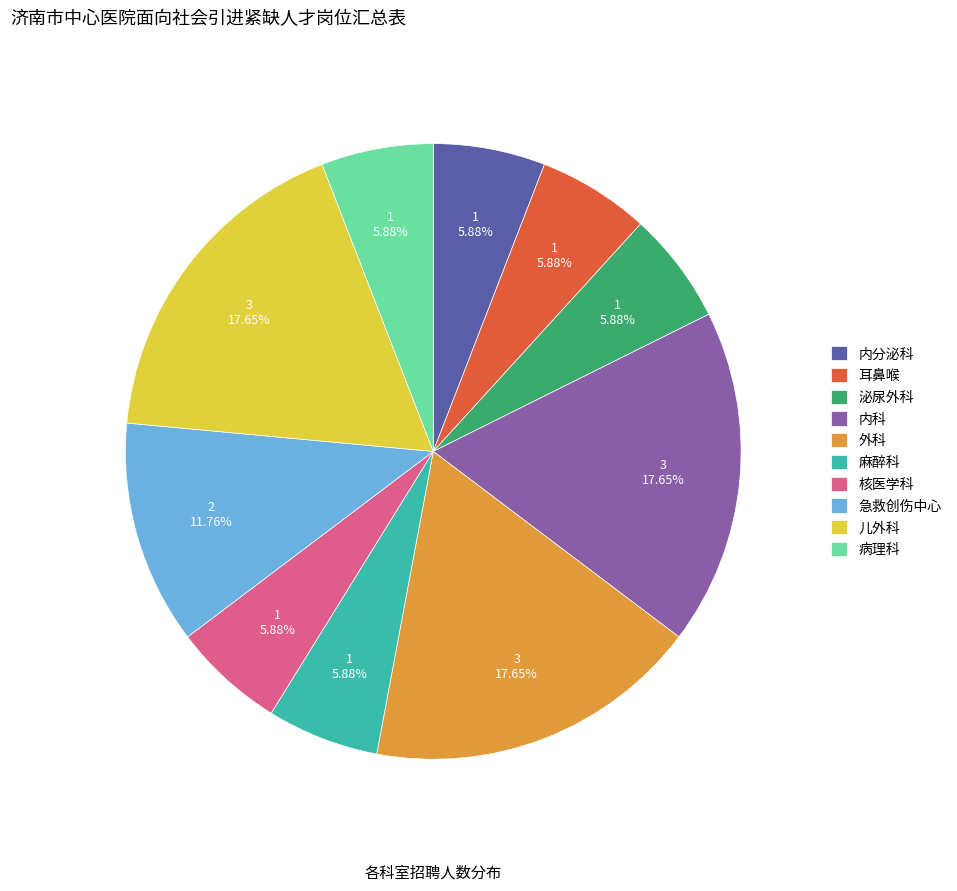

How many slices are in this pie chart?

10